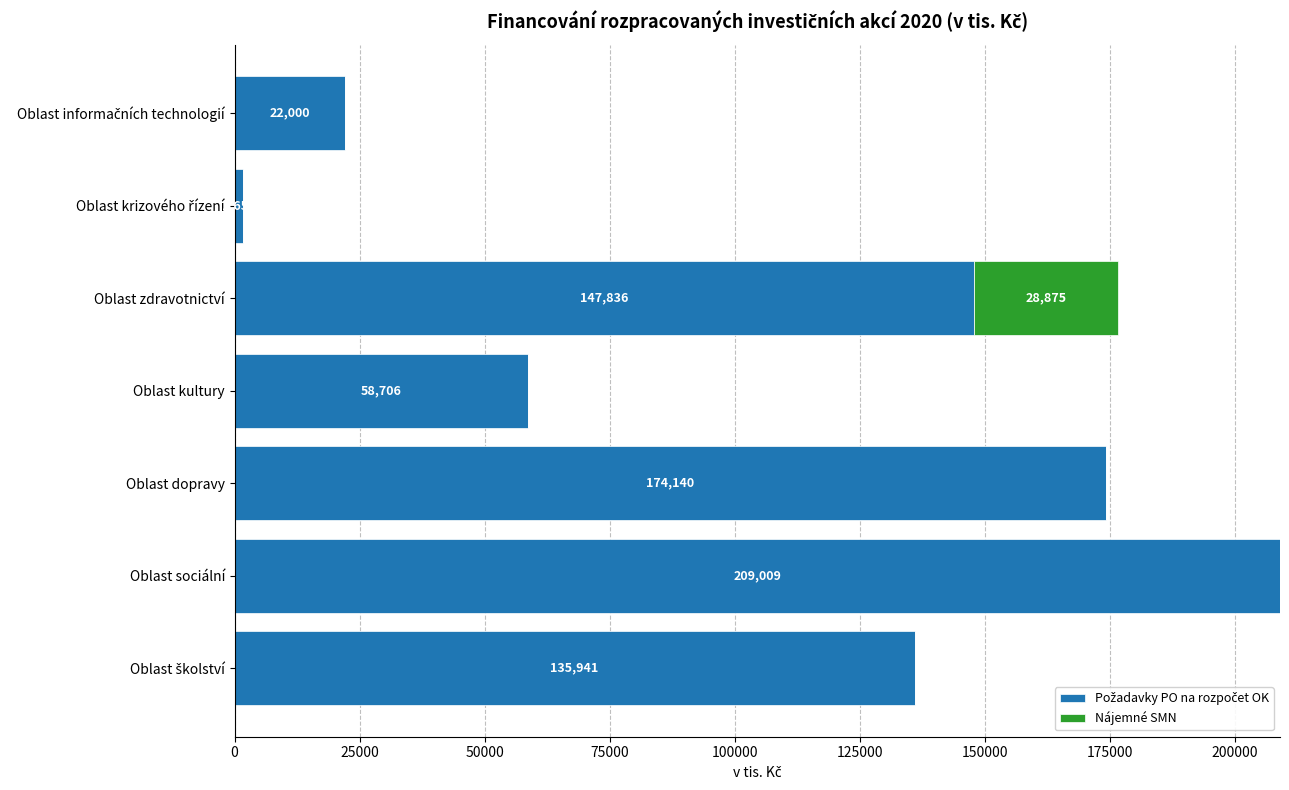

At which category is the sum across all series the highest?

Oblast sociální